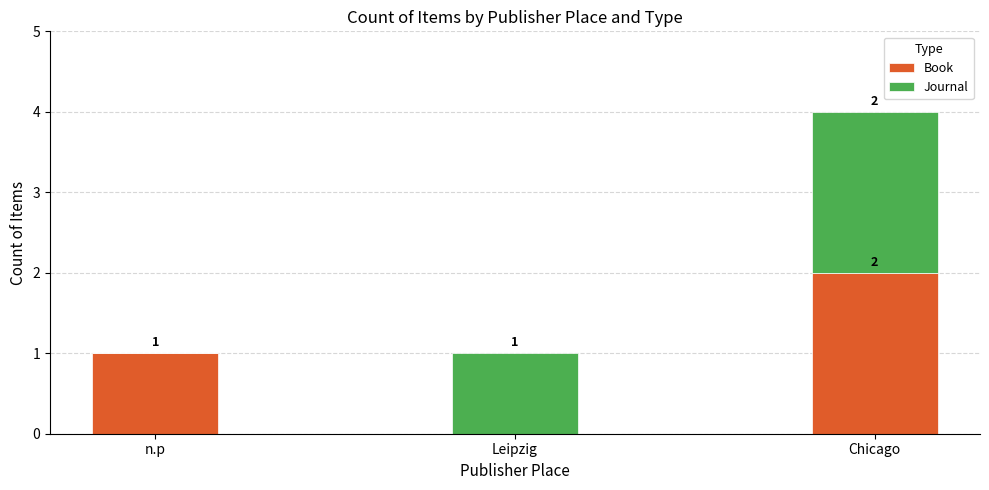

What is the total value across all series at Chicago?

4